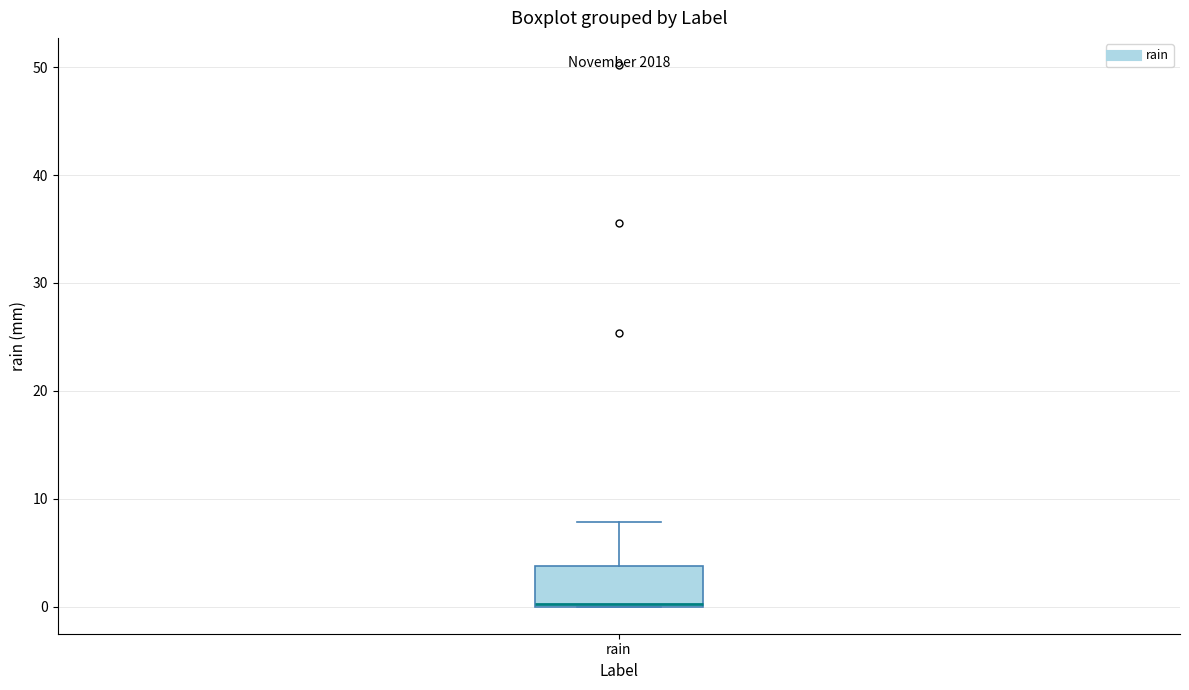

Where is the upper edge of the box for rain on the y-axis? The values are not printed on the chart, so give them approximately, as read against the axis.

4